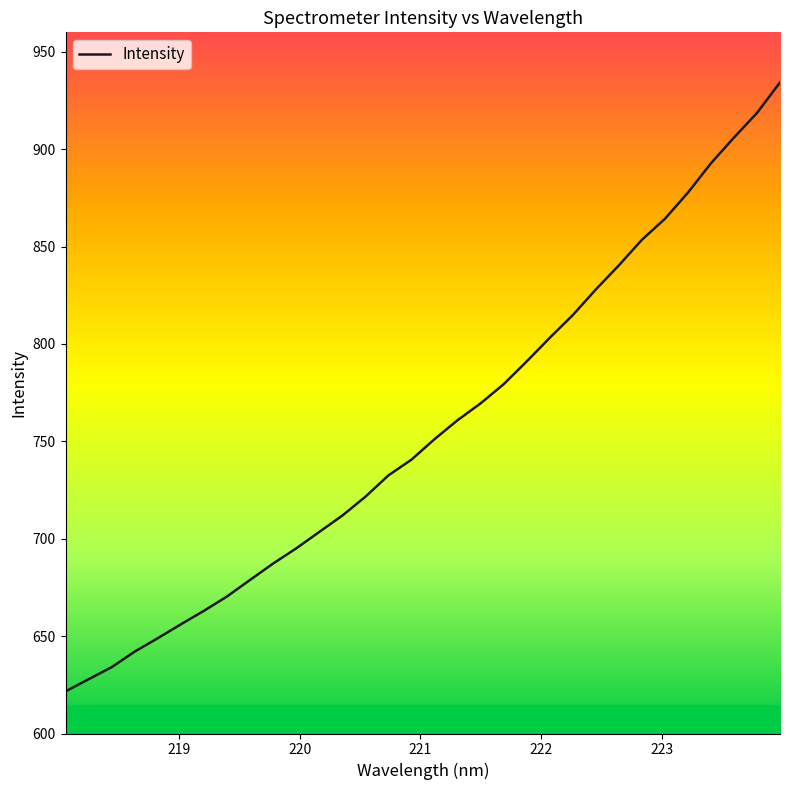

What is the smallest value displayed?

621.6